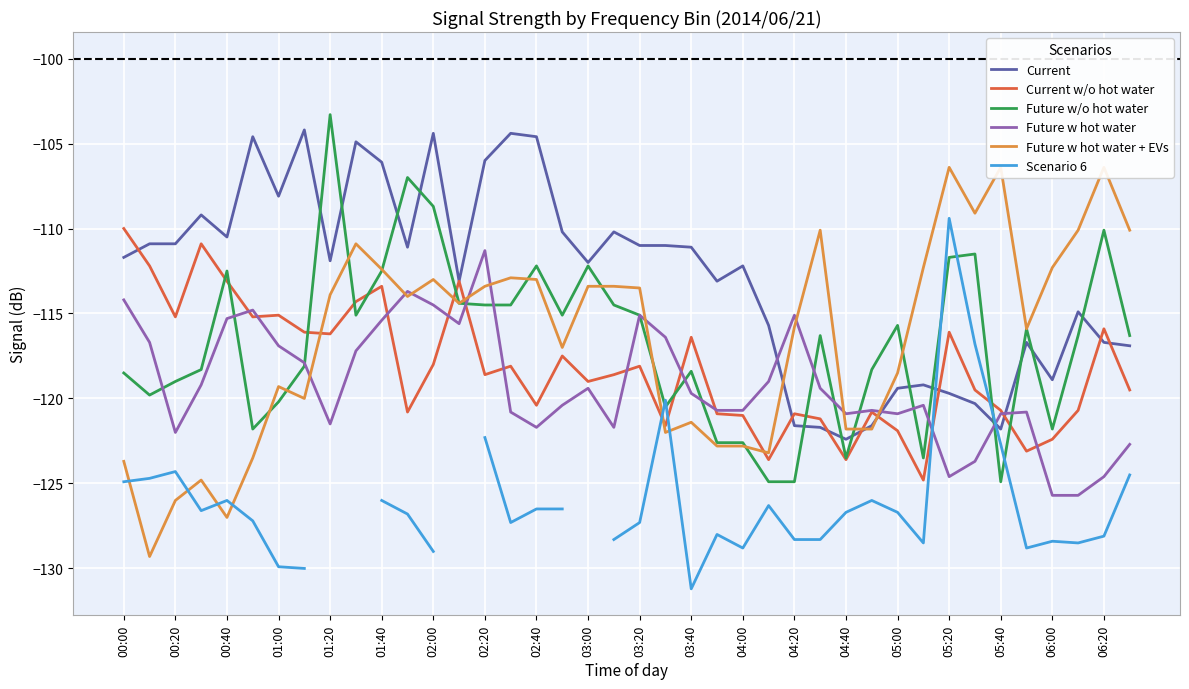

Is it true that Current w/o hot water equals -78.2 at 03:40?

False